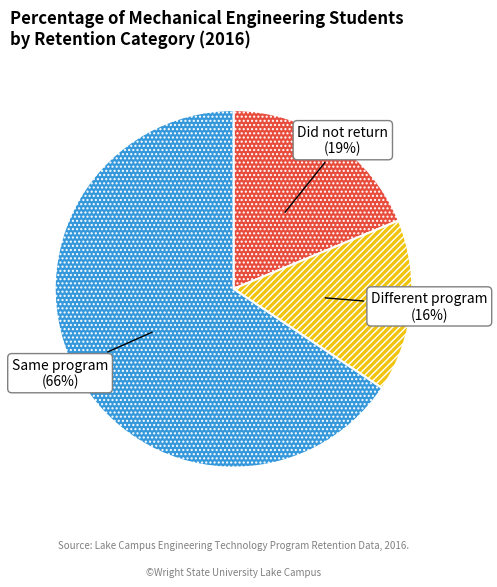

To the nearest percent, what is the average slice percentage?

33%